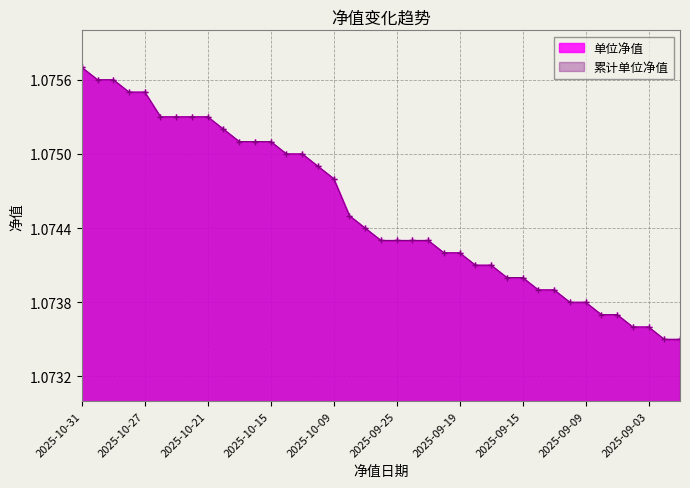

What are all the series names shown in the legend?

单位净值, 累计单位净值